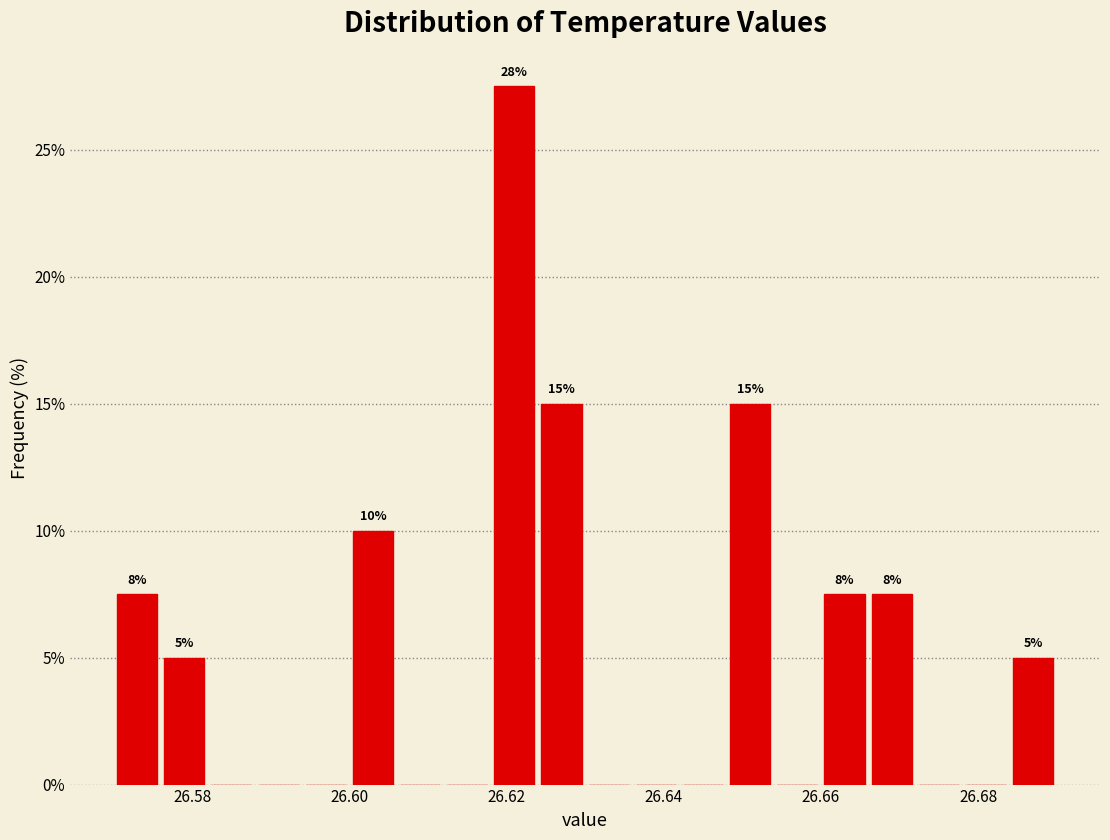

Around what value on the x-axis is the tallest bar? Give the approximate position of its centre, as read against the axis.

26.622